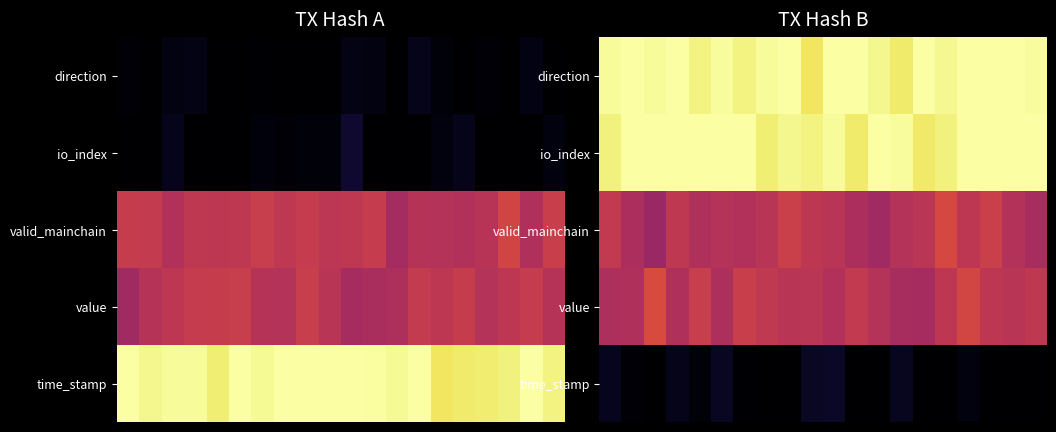

Which has a higher value, 6 or 15?

15